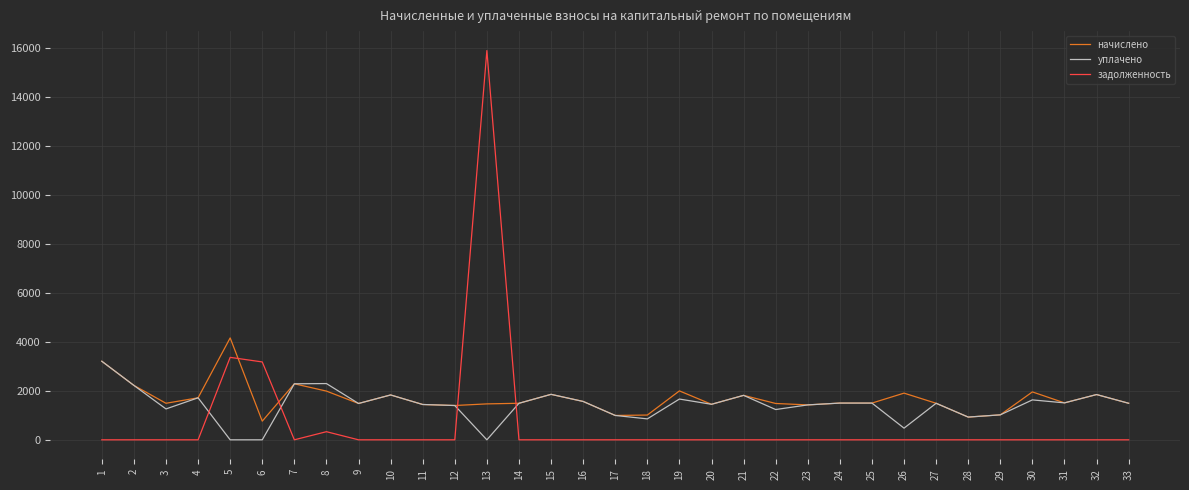

Which series has the widest spread of values?

задолженность